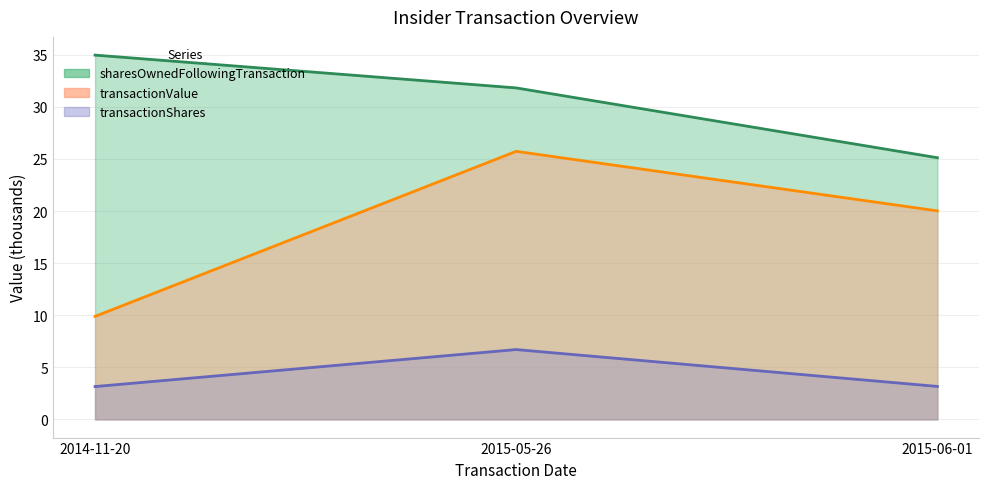

Between 2015-06-01 and 2014-11-20, which is larger?

2015-06-01